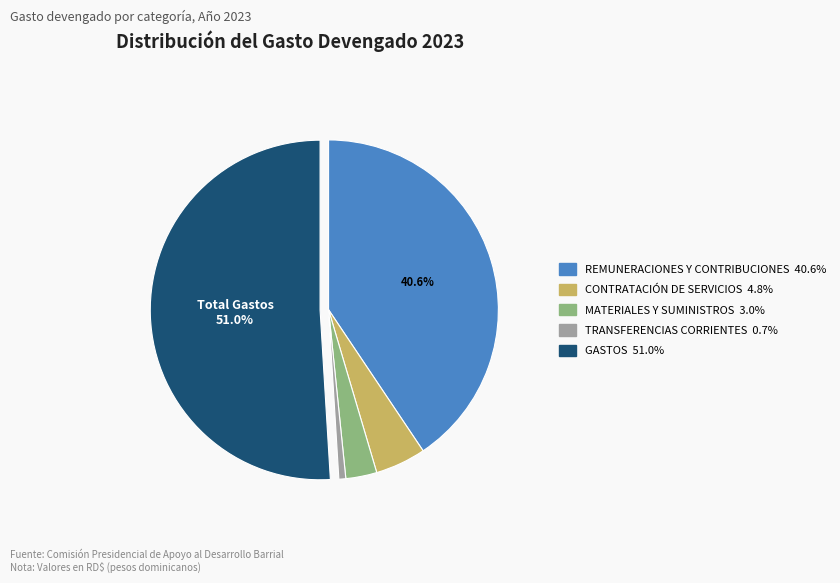

Is the sum of TRANSFERENCIAS CORRIENTES and GASTOS greater than half?

Yes